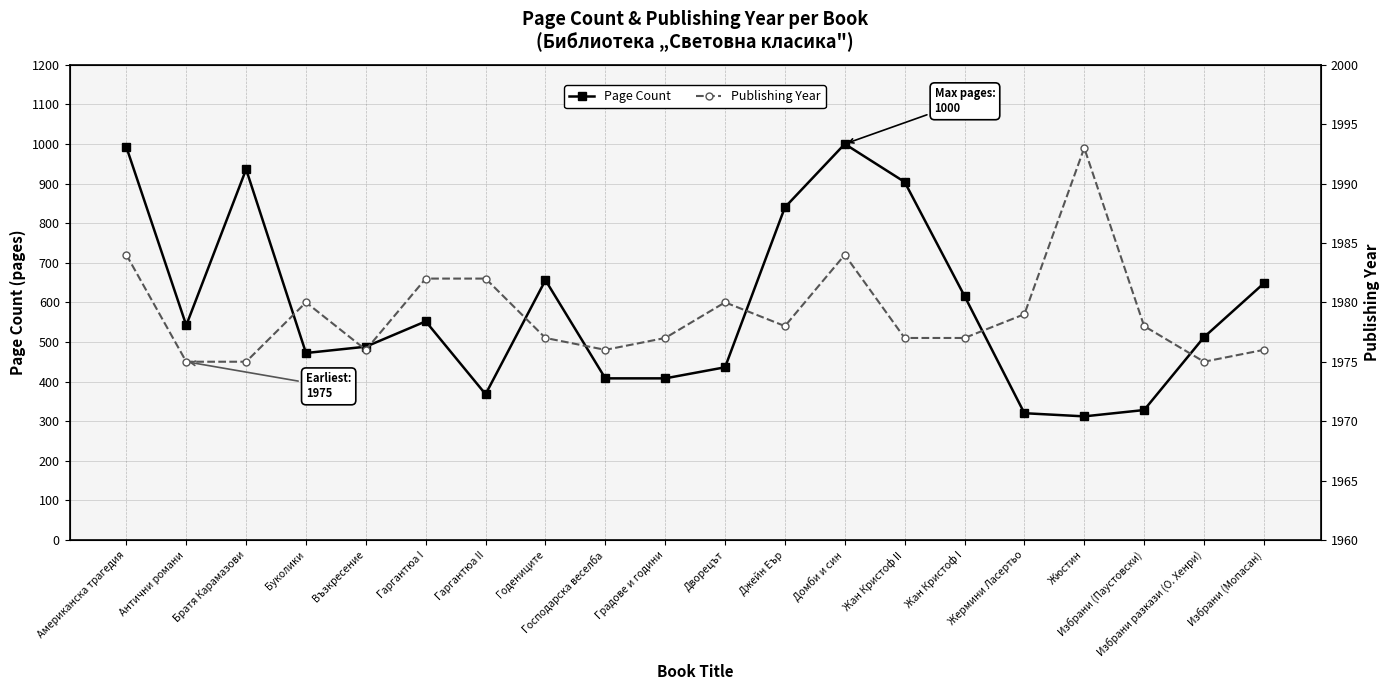

Reading left to right, transcribe all the data shown in this chart.

Page Count: Американска трагедия=992	Антични романи=542	Братя Карамазови=936	Буколики=472	Възкресение=488	Гаргантюа I=552	Гаргантюа II=368	Годениците=656	Господарска веселба=408	Градове и години=408	Дворецът=436	Джейн Еър=840	Домби и син=1000	Жан Кристоф II=904	Жан Кристоф I=616	Жермини Ласертьо=320	Жюстин=312	Избрани (Паустовски)=328	Избрани разкази (О. Хенри)=512	Избрани (Мопасан)=648
Publishing Year: Американска трагедия=1984	Антични романи=1975	Братя Карамазови=1975	Буколики=1980	Възкресение=1976	Гаргантюа I=1982	Гаргантюа II=1982	Годениците=1977	Господарска веселба=1976	Градове и години=1977	Дворецът=1980	Джейн Еър=1978	Домби и син=1984	Жан Кристоф II=1977	Жан Кристоф I=1977	Жермини Ласертьо=1979	Жюстин=1993	Избрани (Паустовски)=1978	Избрани разкази (О. Хенри)=1975	Избрани (Мопасан)=1976